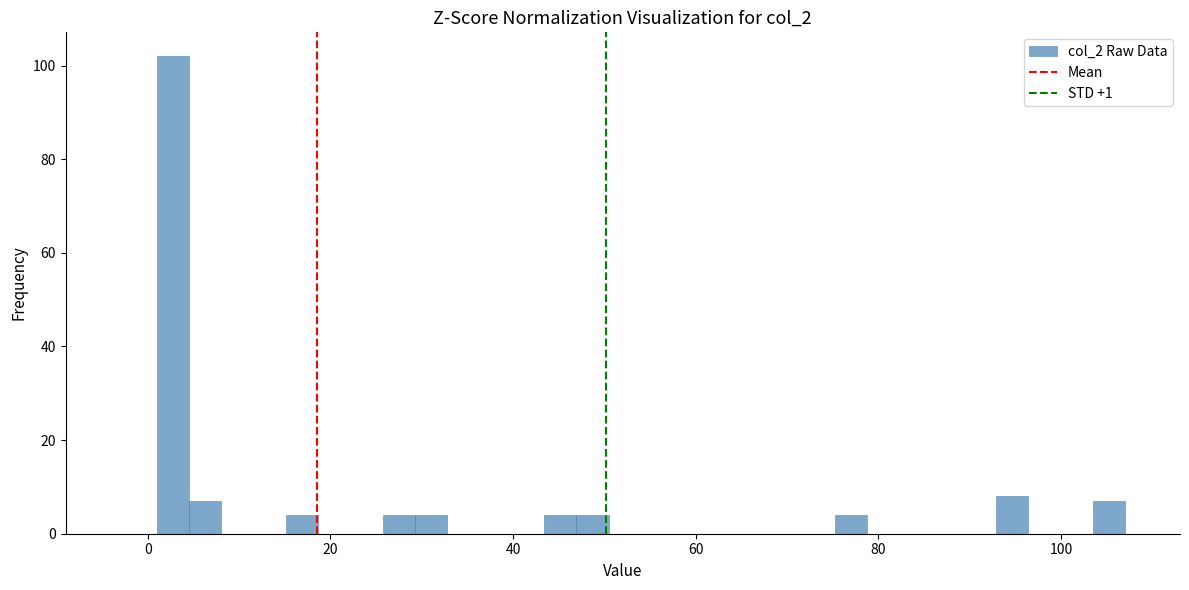

Around what value on the x-axis is the tallest bar? Give the approximate position of its centre, as read against the axis.

2